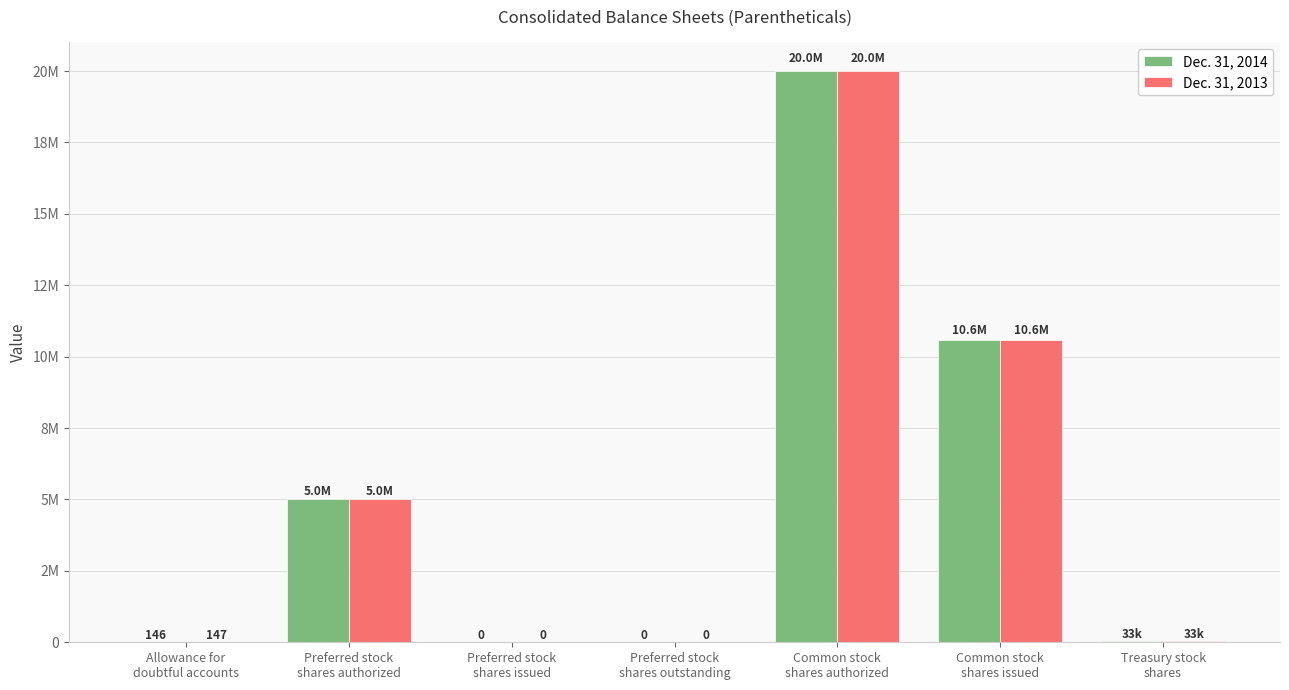

Rank the series by their average value, from lowest to highest.

Dec. 31, 2013, Dec. 31, 2014